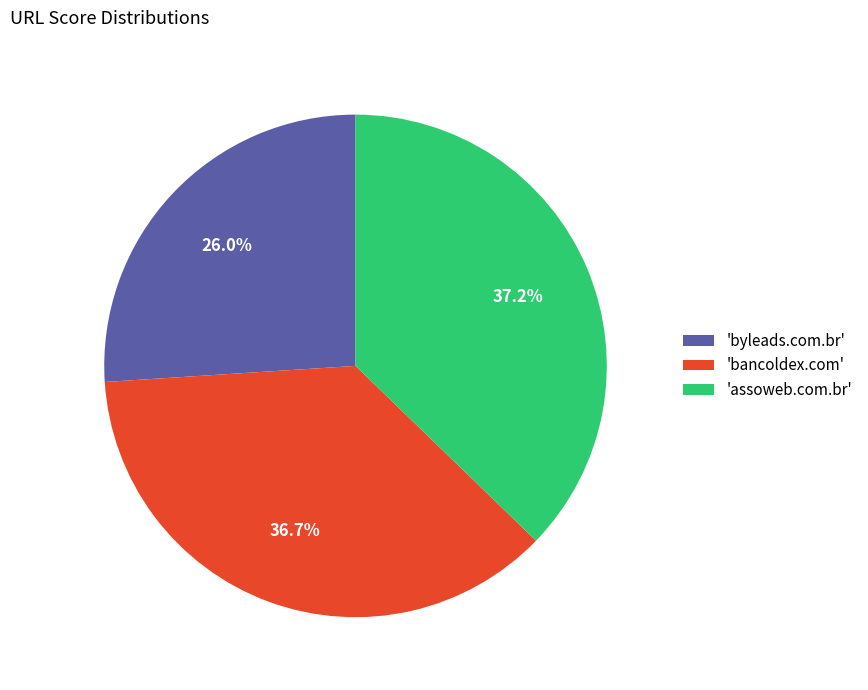

Is 'bancoldex.com' the majority of the pie?

No